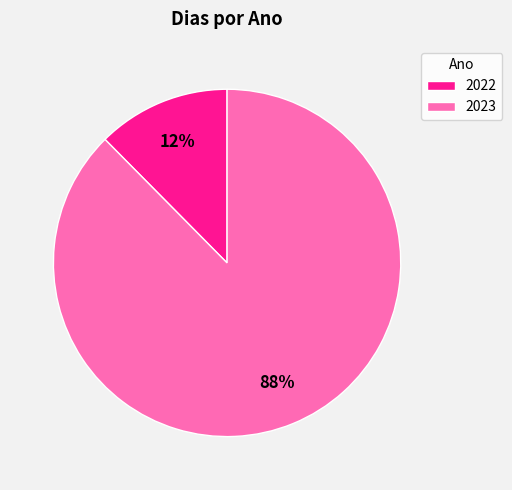

To the nearest percent, what is the average slice percentage?

50%